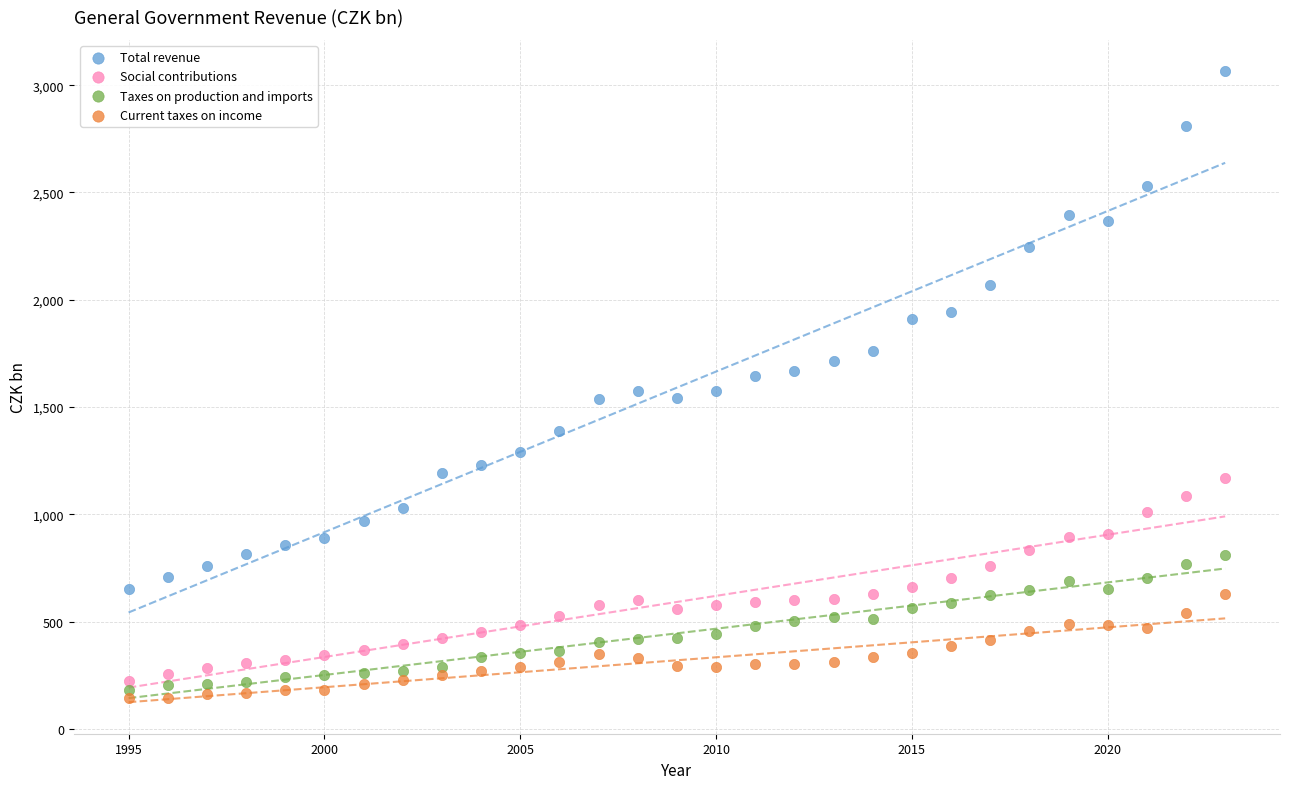

Which series has the widest spread of Y values?

Total revenue